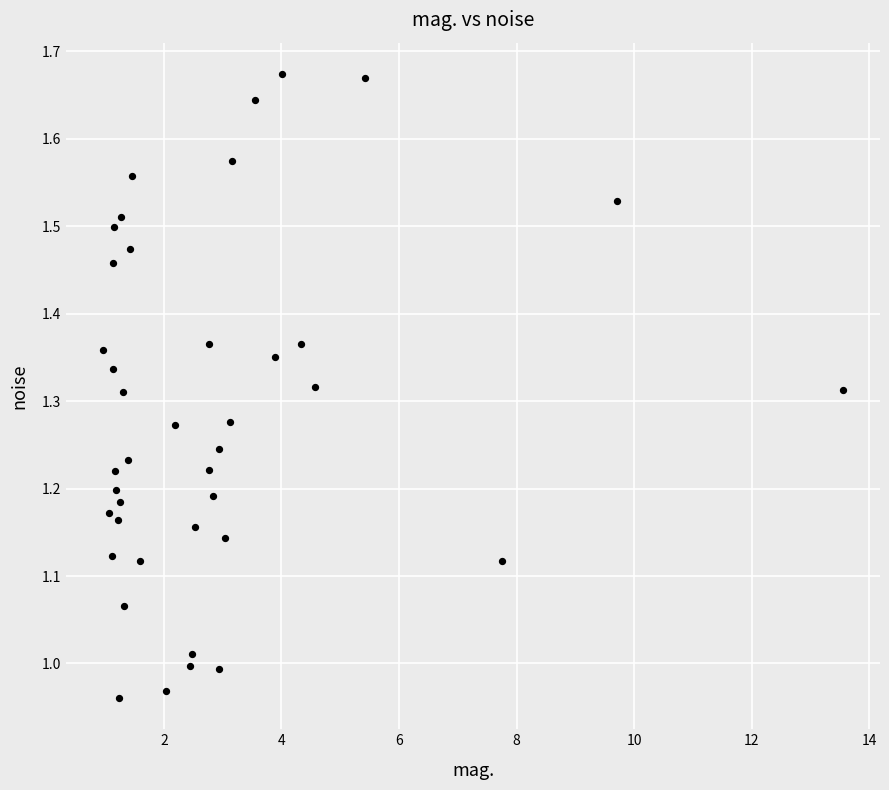

What is the range of X values (max minus min)?

12.6